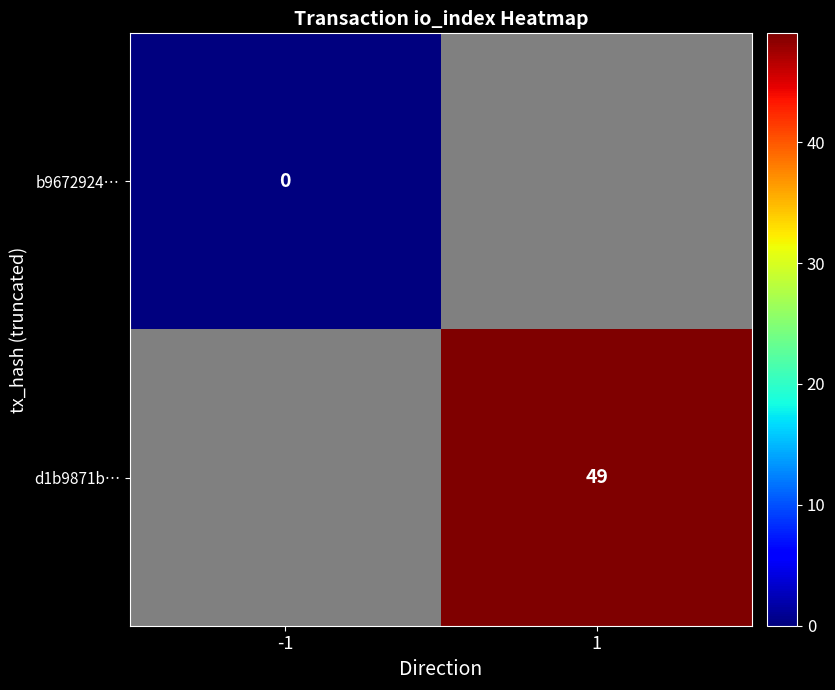

Which label corresponds to the largest value in the chart?

1